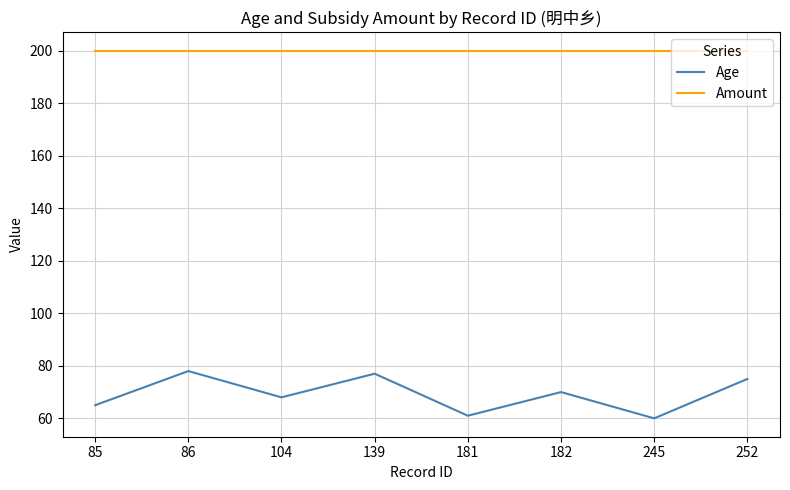

Rank the series by their maximum value, from highest to lowest.

Amount, Age